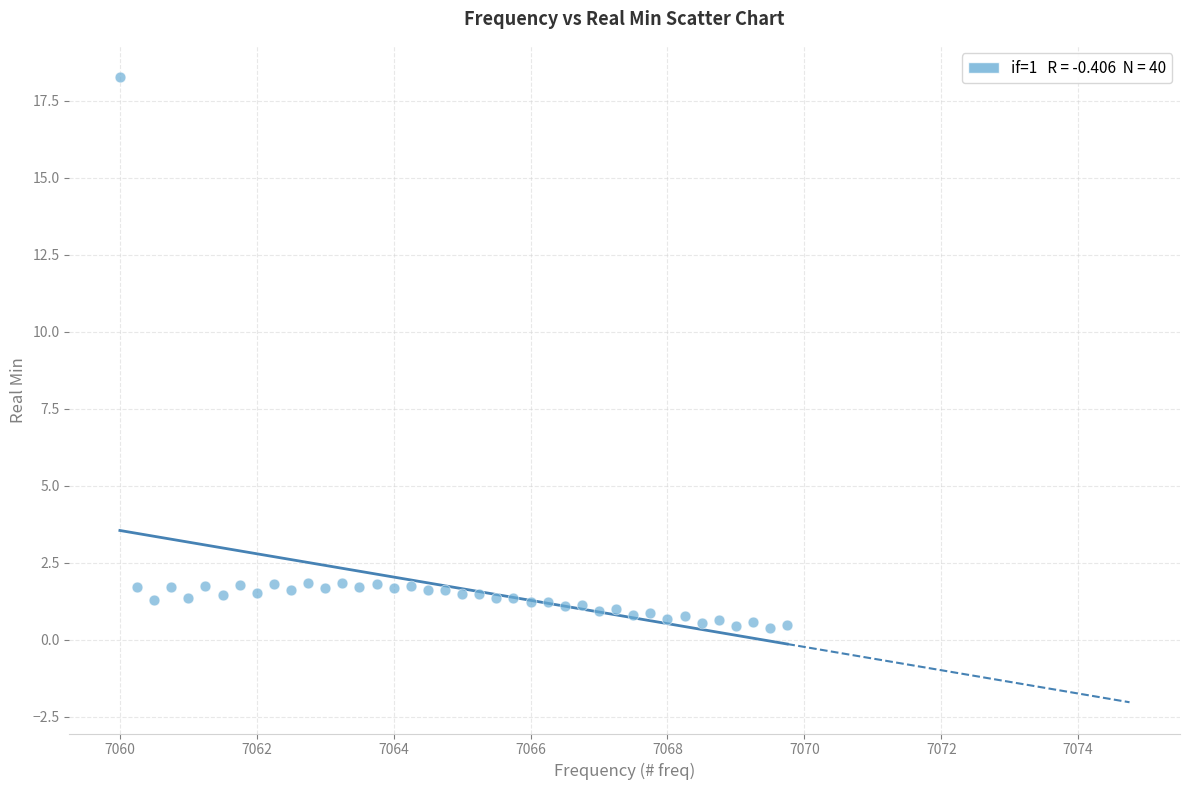

What is the range of Y values (max minus min)?

17.9